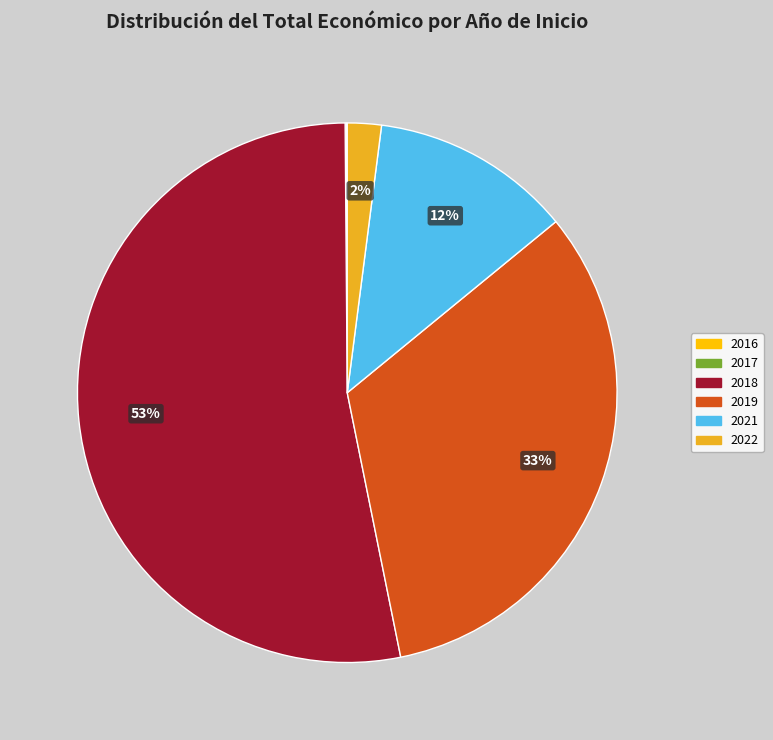

Does any single category account for the majority?

Yes